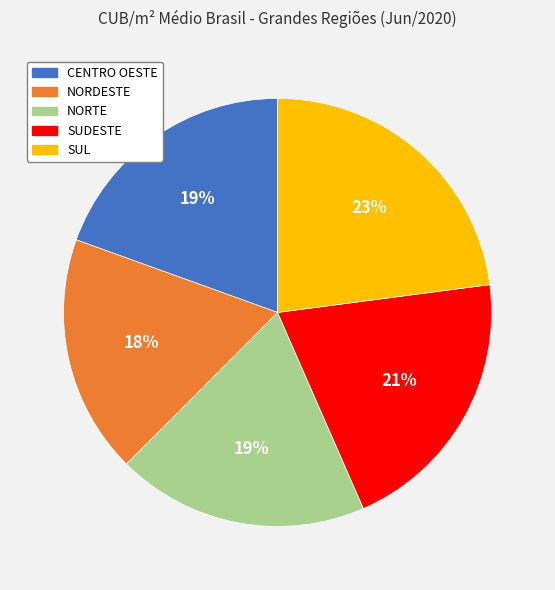

Combined, do CENTRO OESTE and SUDESTE account for over 50%?

No